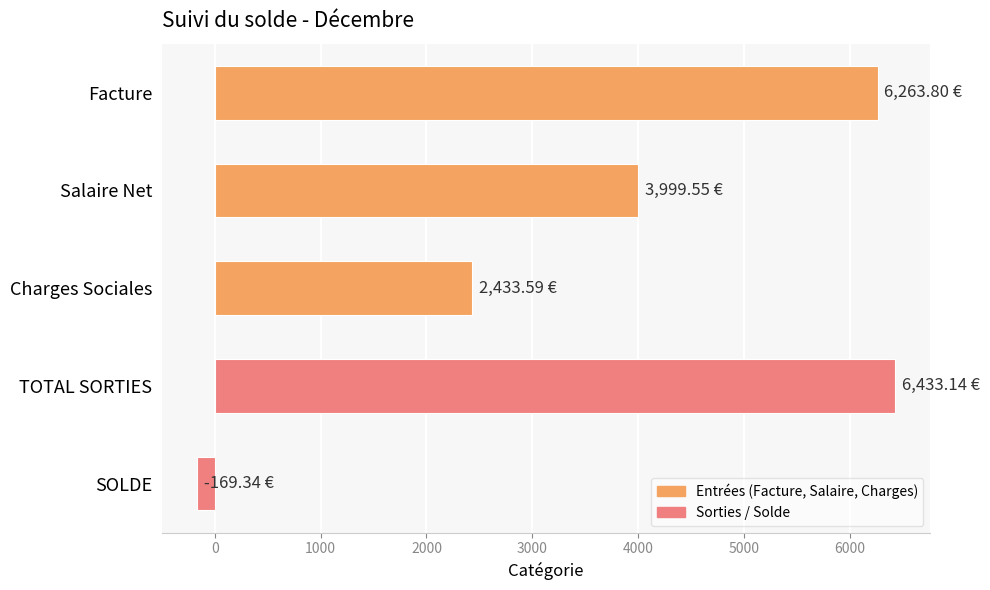

What is the change in value from Charges Sociales to SOLDE?

-2602.9